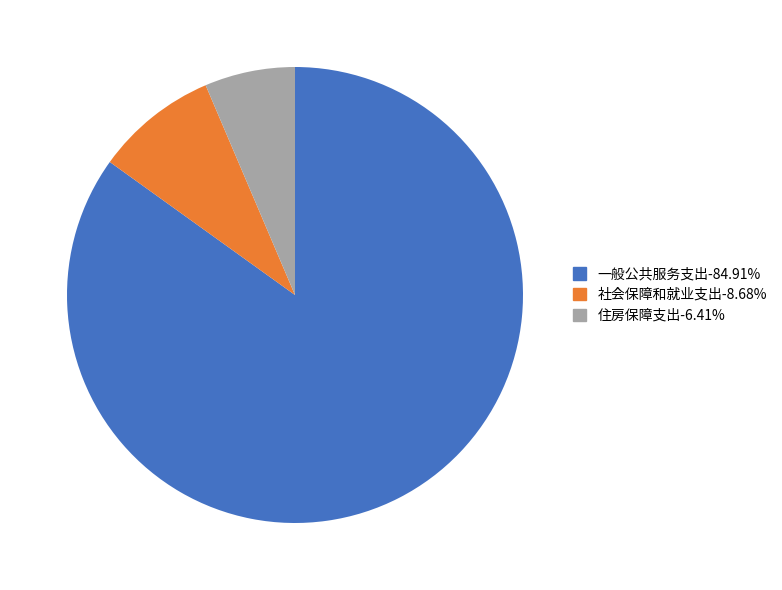

Is the sum of 社会保障和就业支出-8.68% and 住房保障支出-6.41% greater than half?

No